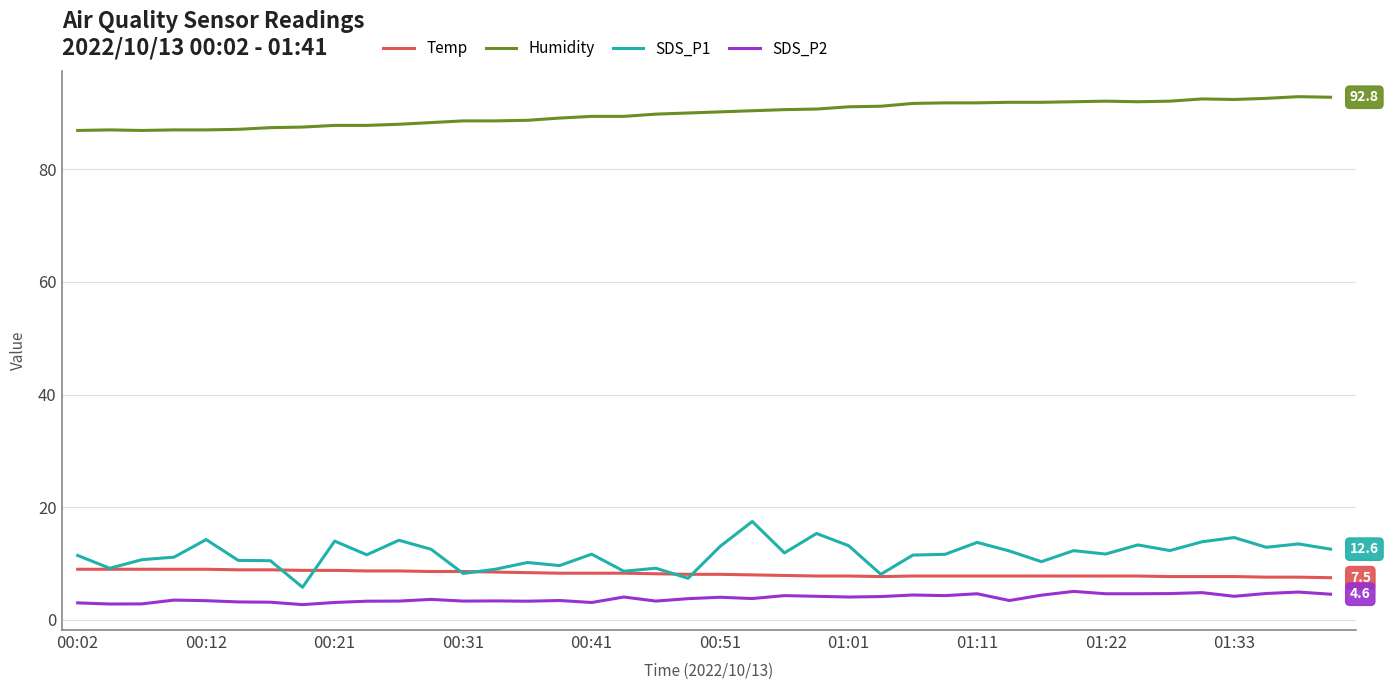

How many lines are shown in the chart?

4